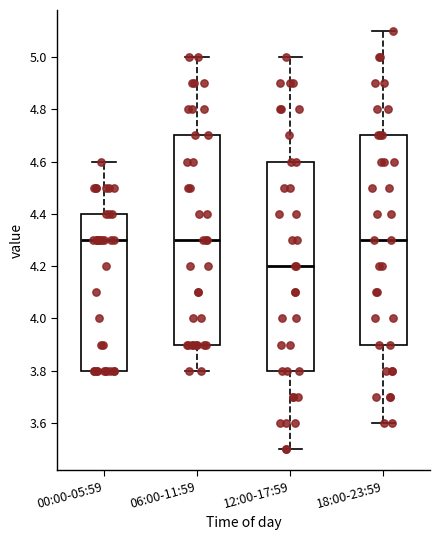

Reading left to right, read every box against the y-axis: the position of its median line, the range the box covers, and the ends of its whiskers. The values are not printed on the chart, so give them approximately, as read against the axis.

00:00-05:59: median 4.3, box 3.8 to 4.4, whiskers 3.8 to 4.6
06:00-11:59: median 4.3, box 3.9 to 4.7, whiskers 3.8 to 5.0
12:00-17:59: median 4.2, box 3.8 to 4.6, whiskers 3.5 to 5.0
18:00-23:59: median 4.3, box 3.9 to 4.7, whiskers 3.6 to 5.1